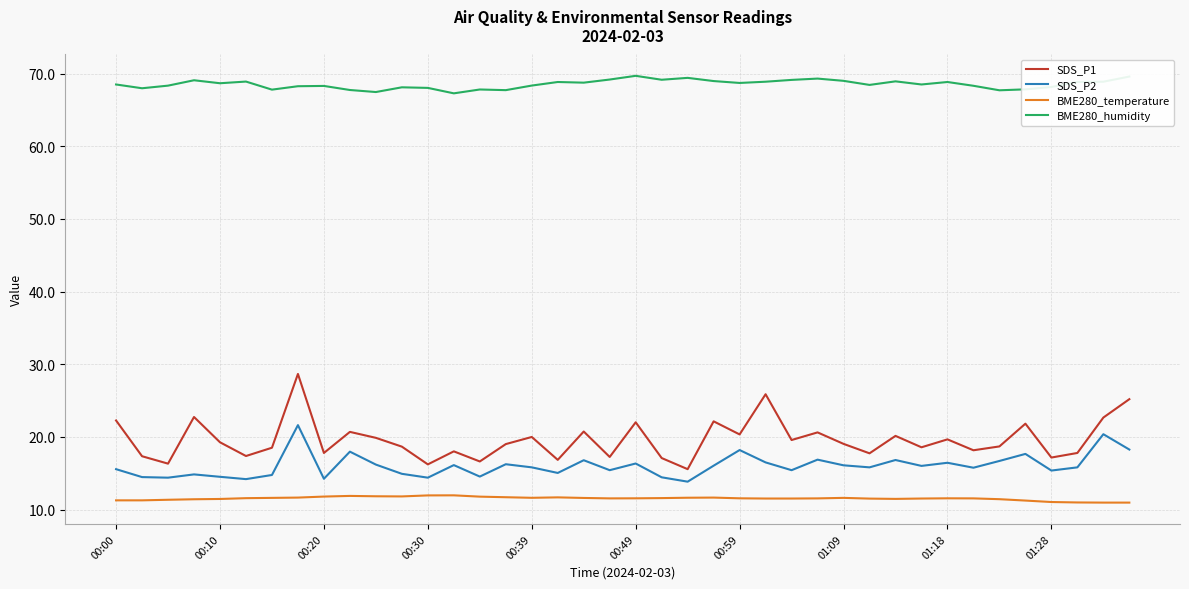

List the series in order of their peak value, lowest first.

BME280_temperature, SDS_P2, SDS_P1, BME280_humidity